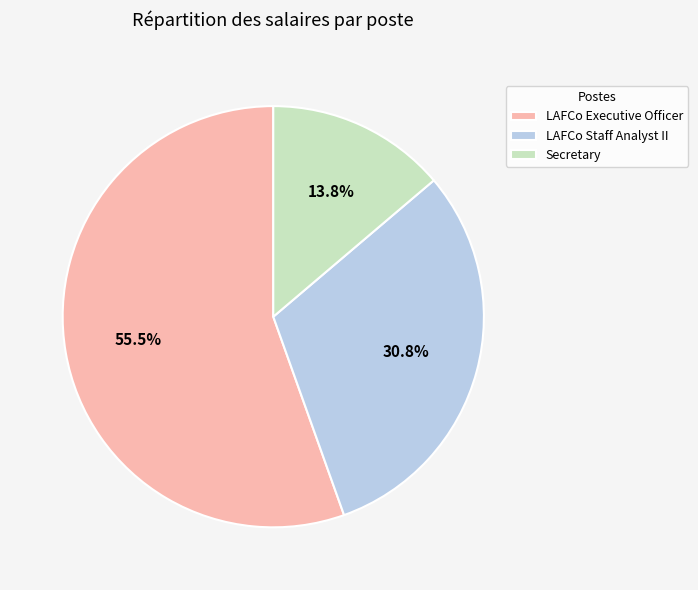

What is the total percentage of LAFCo Executive Officer and Secretary?

69.2%